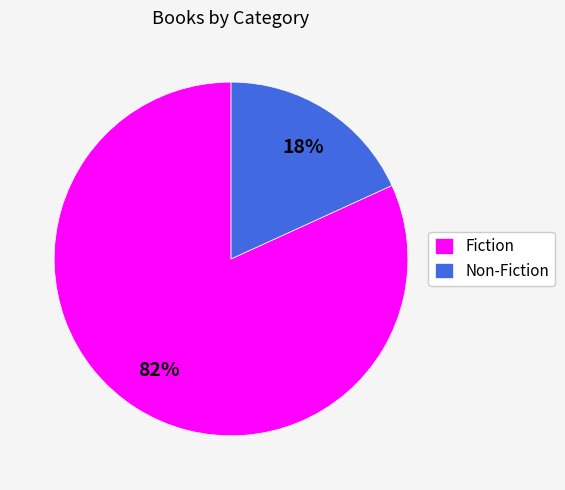

Is the sum of Fiction and Non-Fiction greater than half?

Yes